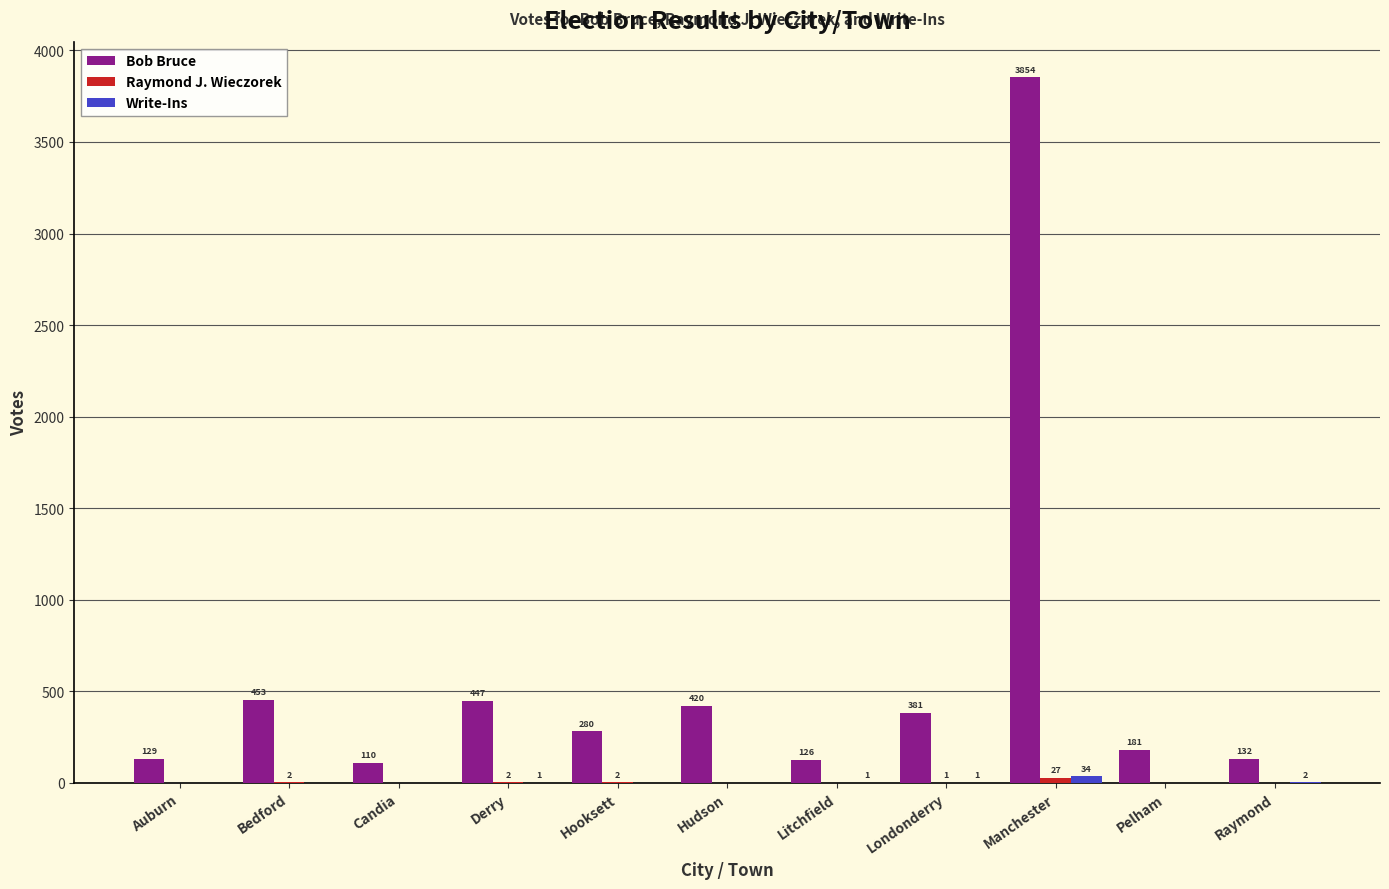

What is the sum of all Bob Bruce values?

6513